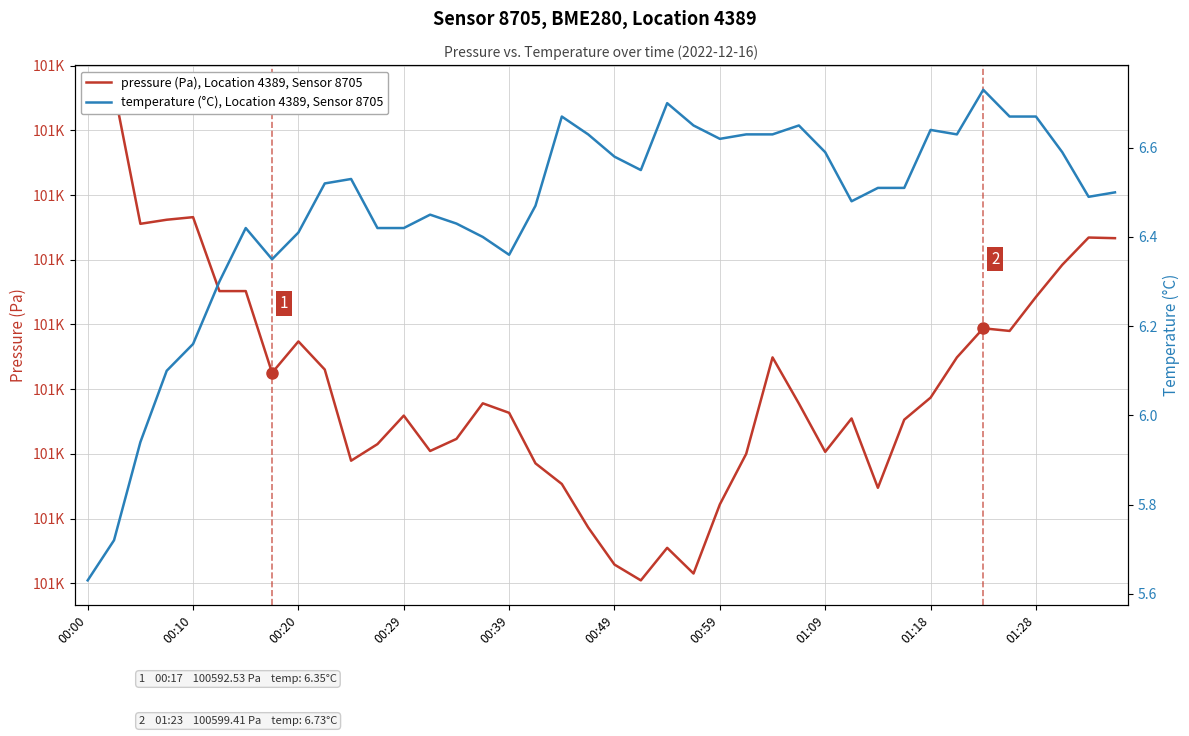

True or false: temperature (°C), Location 4389, Sensor 8705 has a value of 6.5 at 21.

True